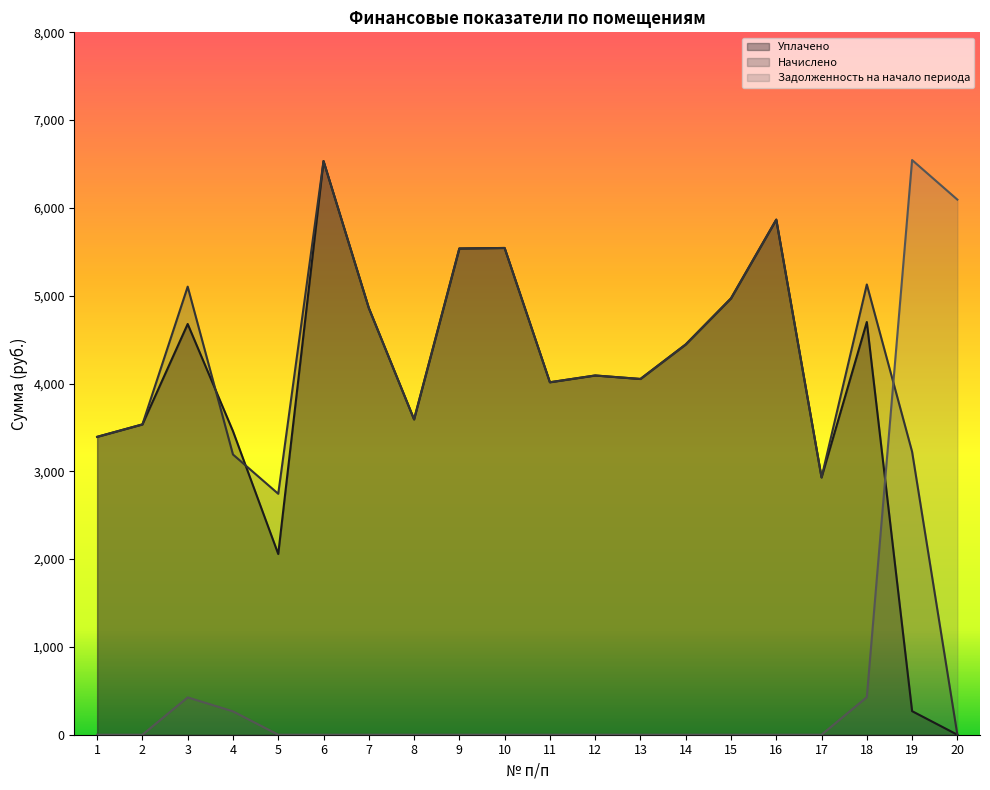

Does the chart display data point markers on the line(s)?

No